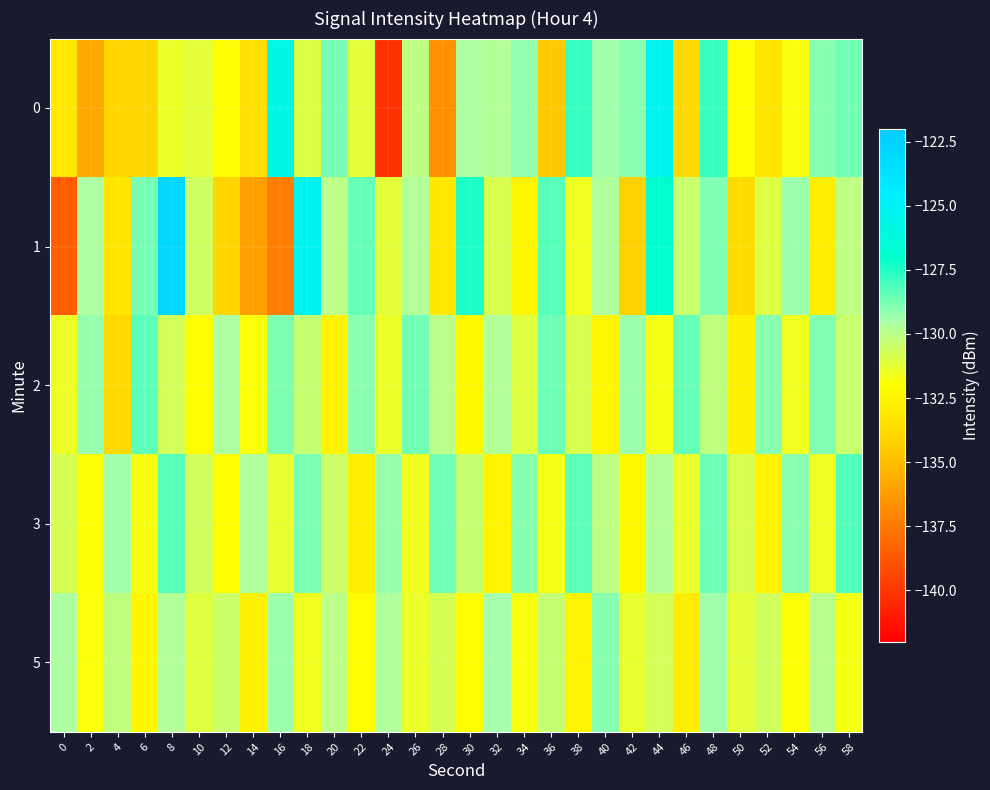

Reading right to left, what are all the values shown in this chart?

0: 58=-128.7	56=-129.0	54=-131.8	52=-133.3	50=-132.2	48=-127.8	46=-133.9	44=-125.3	42=-129.1	40=-129.3	38=-127.8	36=-134.6	34=-129.2	32=-129.8	30=-129.6	28=-136.6	26=-130.1	24=-140.2	22=-131.2	20=-128.7	18=-131.0	16=-125.8	14=-133.5	12=-132.2	10=-131.2	8=-131.4	6=-133.9	4=-134.0	2=-135.8	0=-133.1
1: 58=-130.1	56=-132.8	54=-129.3	52=-131.0	50=-133.7	48=-128.9	46=-130.4	44=-126.8	42=-134.2	40=-129.7	38=-131.6	36=-128.3	34=-132.5	32=-130.9	30=-127.4	28=-133.1	26=-129.8	24=-131.2	22=-128.5	20=-130.0	18=-125.3	16=-137.4	14=-136.1	12=-134.0	10=-130.5	8=-122.9	6=-128.8	4=-133.2	2=-129.6	0=-138.5
2: 58=-130.4	56=-128.9	54=-131.6	52=-129.0	50=-132.7	48=-130.2	46=-128.5	44=-131.7	42=-129.3	40=-132.4	38=-130.9	36=-128.6	34=-131.1	32=-129.8	30=-132.3	28=-130.0	26=-128.7	24=-131.4	22=-129.1	20=-132.6	18=-130.3	16=-128.8	14=-131.9	12=-129.6	10=-132.1	8=-130.7	6=-128.4	4=-133.8	2=-129.2	0=-131.5
3: 58=-128.2	56=-131.5	54=-129.1	52=-132.6	50=-130.9	48=-128.6	46=-131.4	44=-129.8	42=-132.3	40=-130.1	38=-128.4	36=-131.7	34=-129.0	32=-132.5	30=-130.3	28=-128.7	26=-131.6	24=-129.2	22=-132.8	20=-130.5	18=-128.8	16=-131.3	14=-129.7	12=-132.2	10=-130.6	8=-128.3	6=-131.8	4=-129.4	2=-132.0	0=-130.8
5: 58=-131.7	56=-129.9	54=-132.0	52=-130.6	50=-131.2	48=-129.4	46=-132.9	44=-130.7	42=-131.3	40=-129.0	38=-132.6	36=-130.3	34=-131.8	32=-129.5	30=-132.1	28=-130.8	26=-131.4	24=-129.7	22=-132.2	20=-130.0	18=-131.6	16=-129.3	14=-132.7	12=-130.5	10=-131.1	8=-129.8	6=-132.4	4=-130.2	2=-131.9	0=-129.6